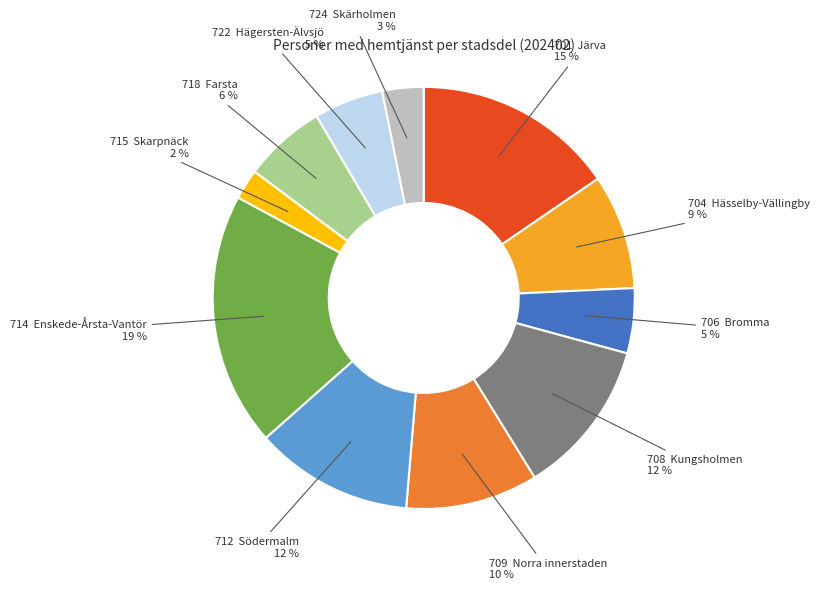

Which slice is the smallest?

715 Skarpnäck